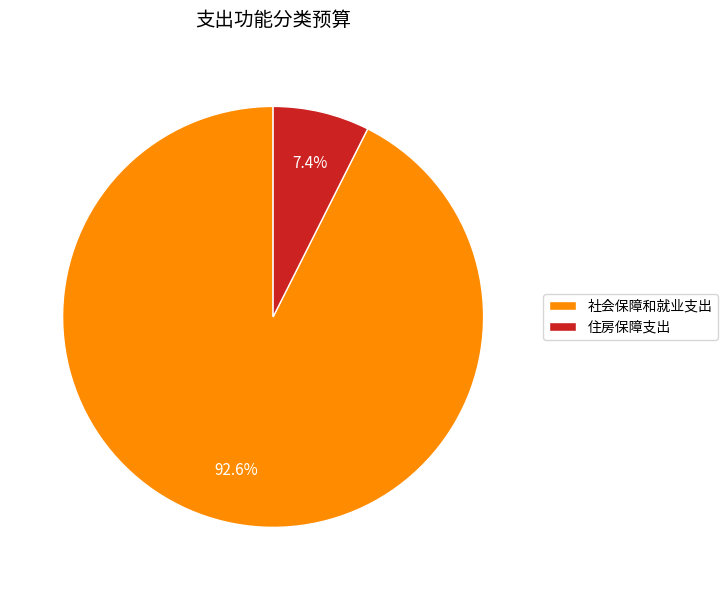

To the nearest percent, what percentage of the pie is 社会保障和就业支出?

93%